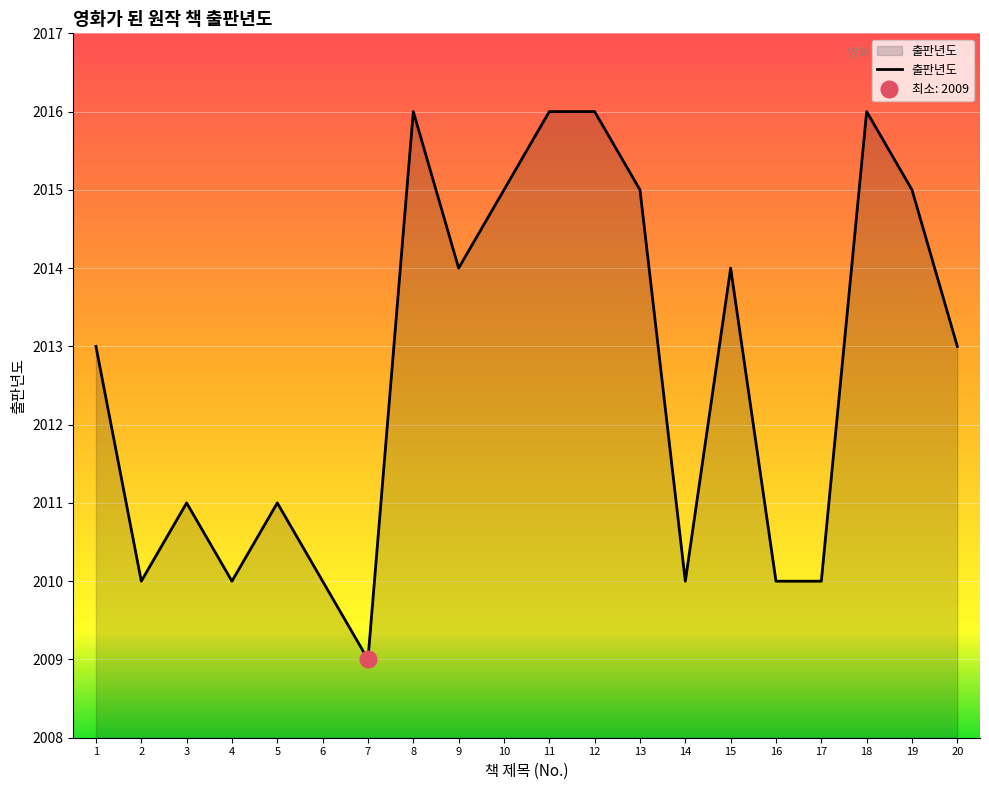

Reading left to right, list all the values displayed in this chart.

2013	2010	2011	2010	2011	2010	2009	2016	2014	2015	2016	2016	2015	2010	2014	2010	2010	2016	2015	2013